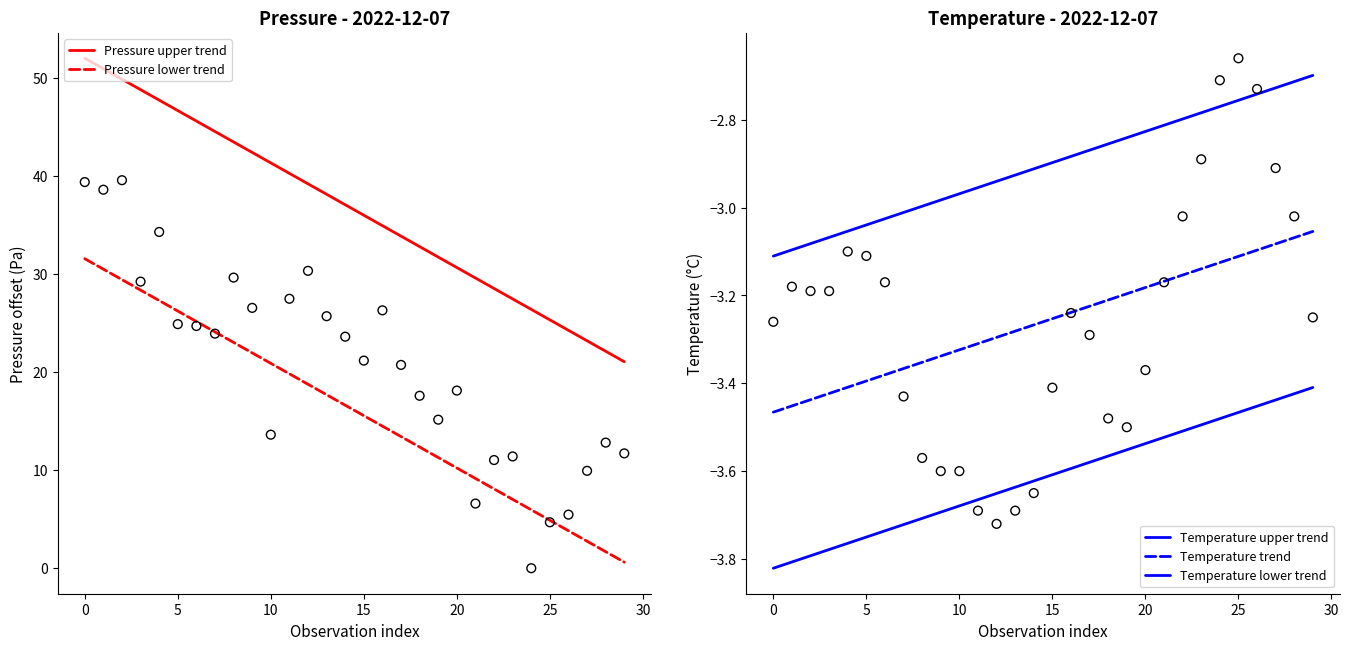

What is the maximum value for Pressure lower trend?

31.6